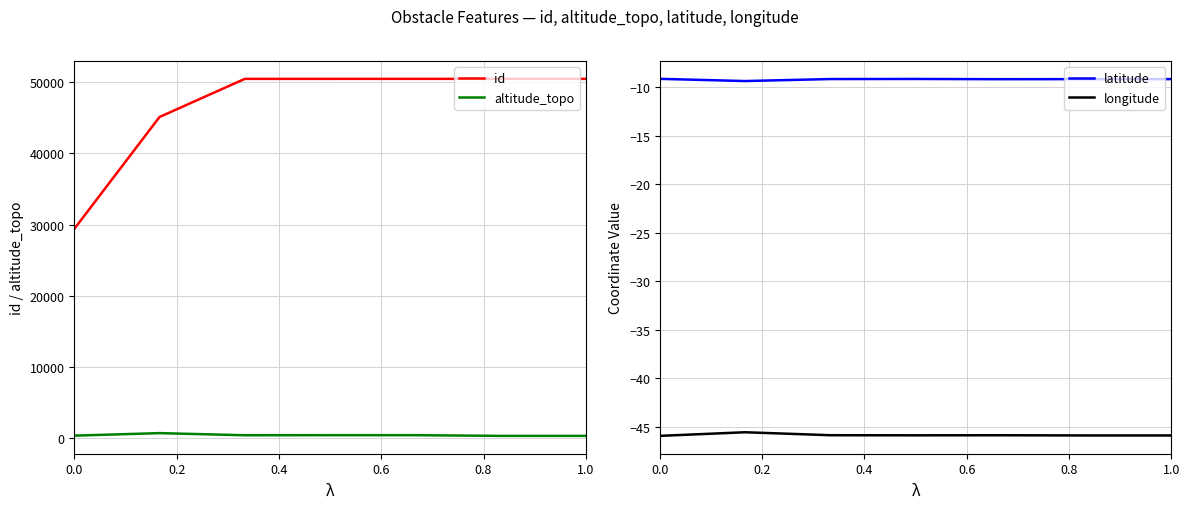

How many lines are shown in the chart?

4